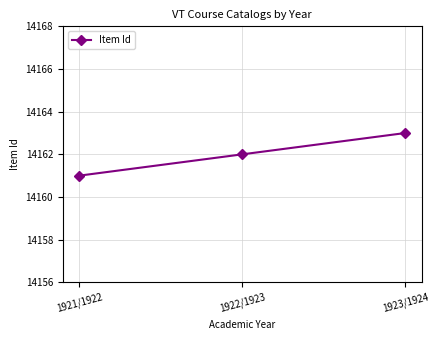

What is the change in value from 1922/1923 to 1923/1924?

+1